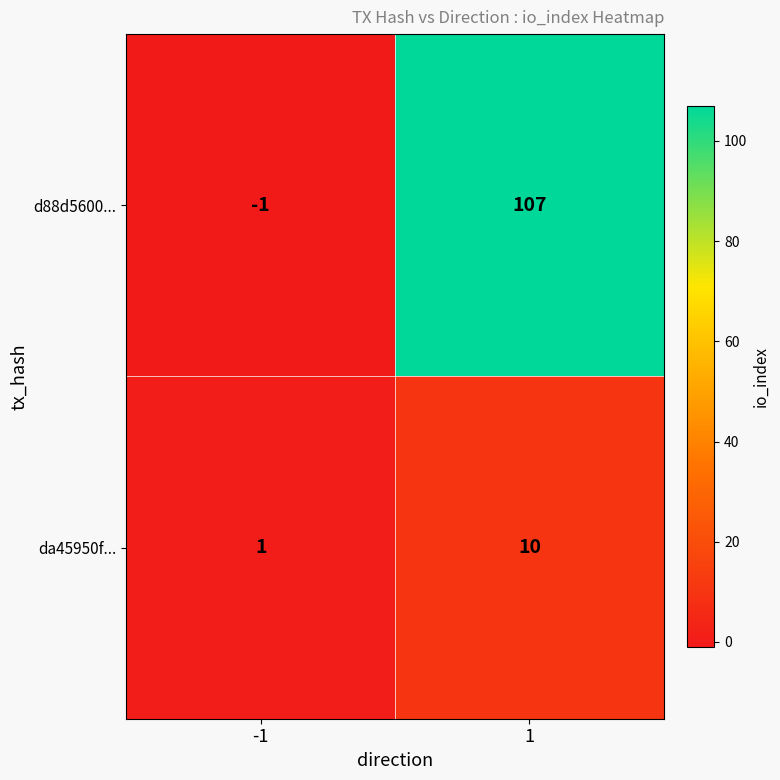

Is the value of da45950f... at -1 greater than the value of d88d5600... at 1?

No